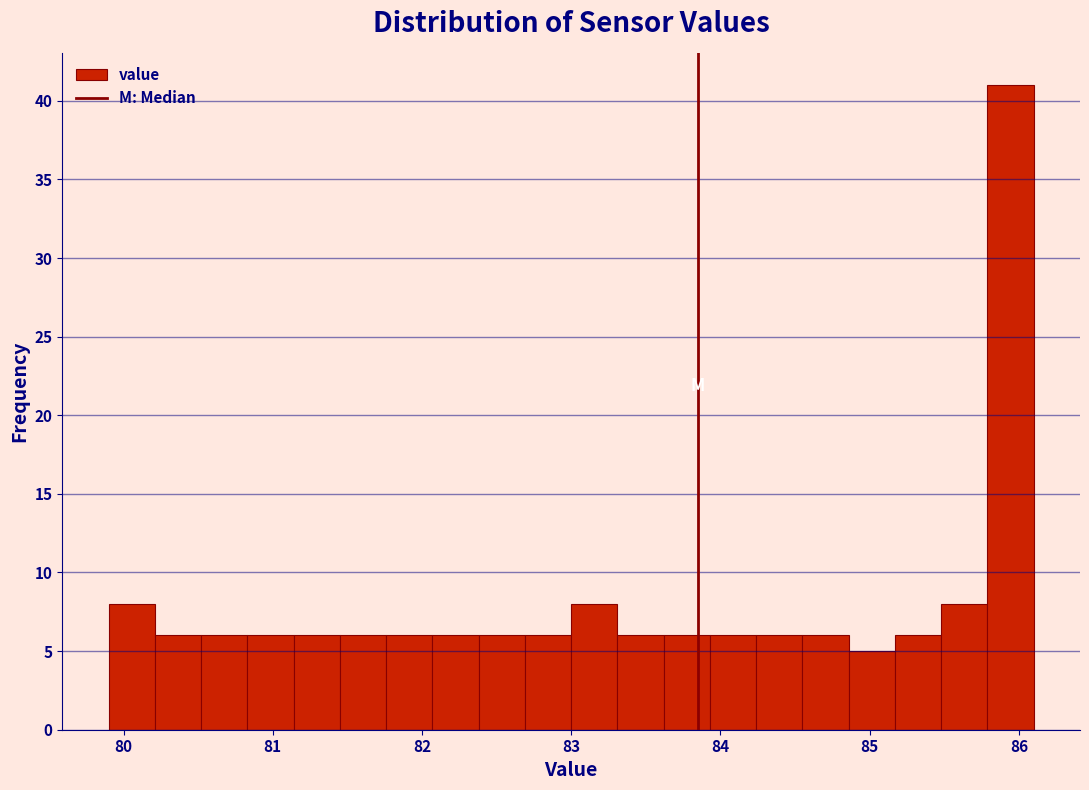

Around what value on the x-axis is the tallest bar? Give the approximate position of its centre, as read against the axis.

85.9